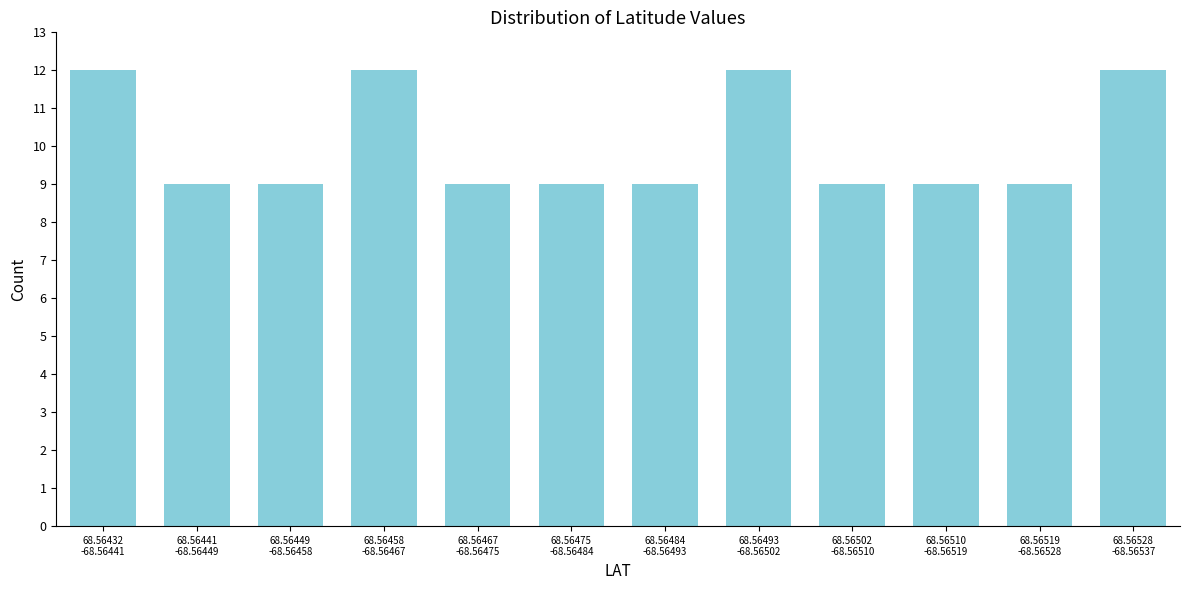

Reading right to left, transcribe all the data shown in this chart.

12	9	9	9	12	9	9	9	12	9	9	12